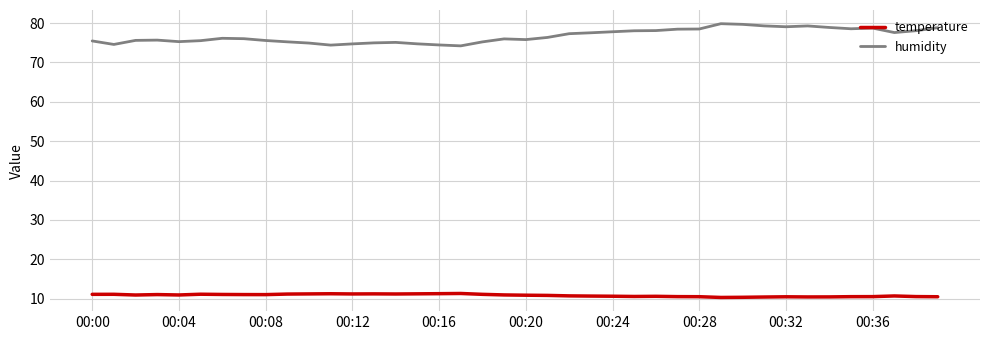

Which series has the widest spread of values?

humidity